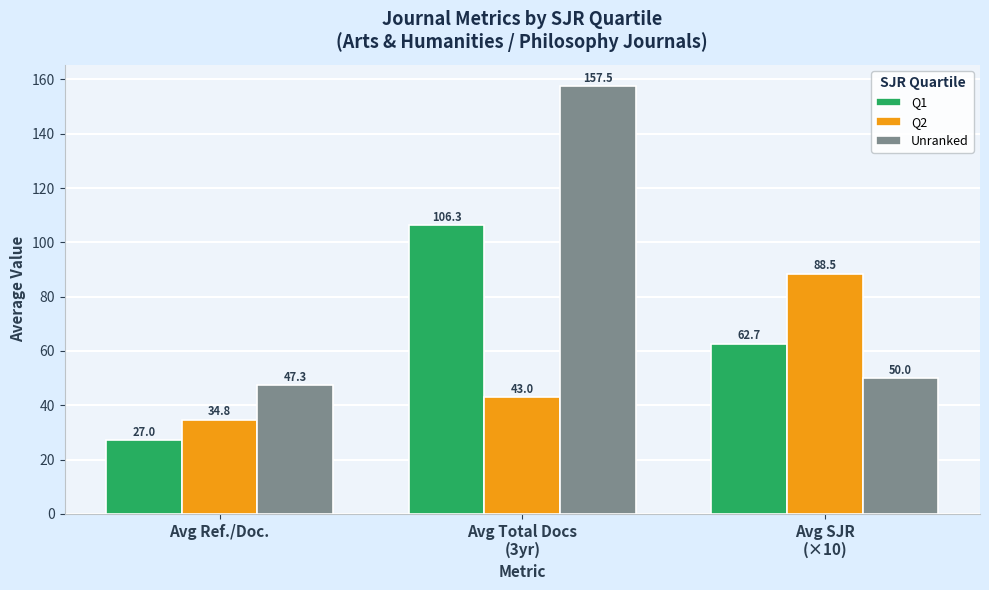

What is the total value across all series at Avg Ref./Doc.?

109.1